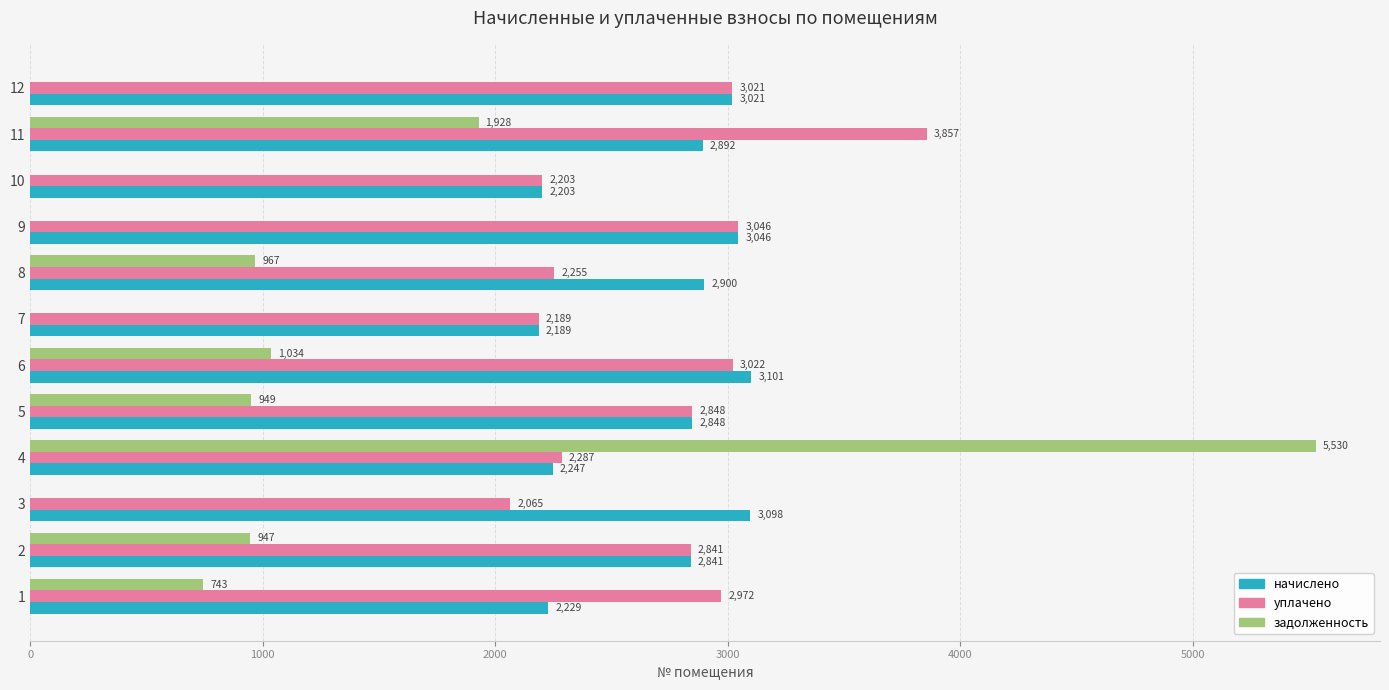

Is the value of задолженность at 9 greater than the value of начислено at 8?

No